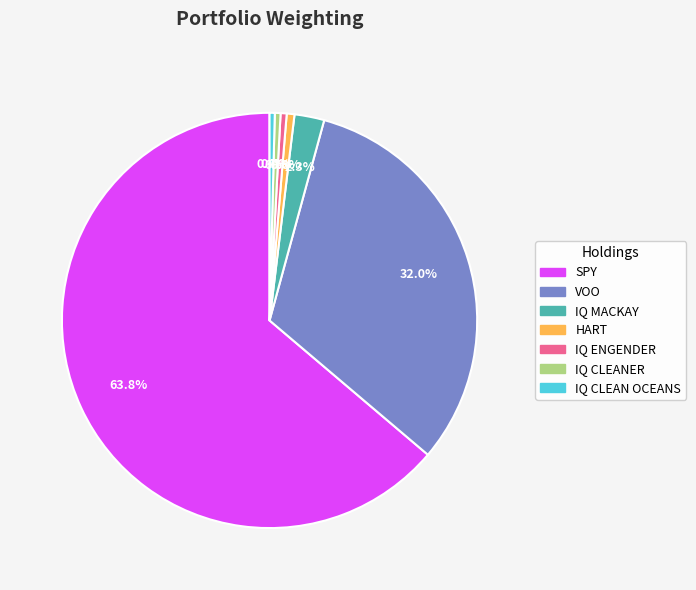

Does any single category account for the majority?

Yes